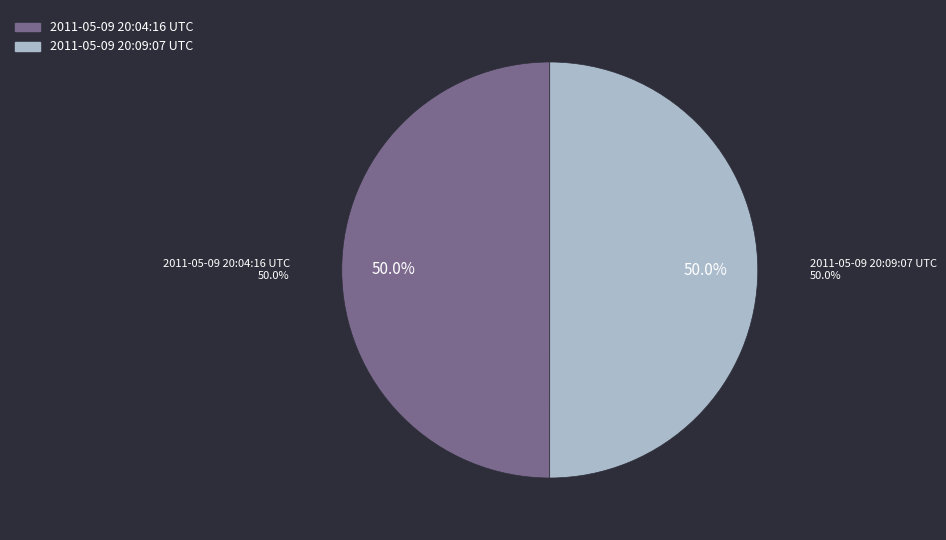

Count the number of slices in the pie.

2